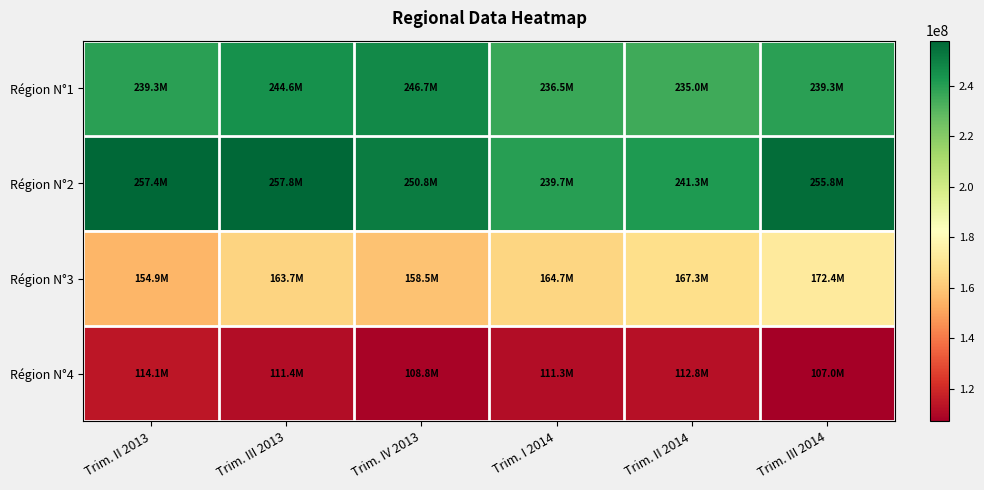

Which series has the largest range (max minus min)?

Région N°2